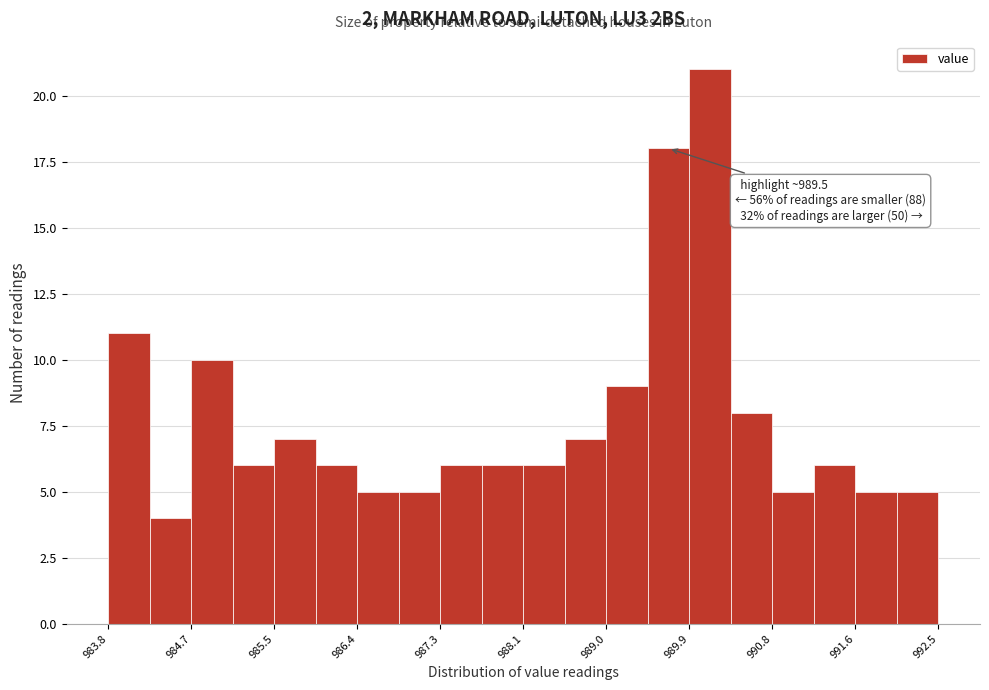

Which range on the x-axis has the tallest bar?

989.9 to 990.3